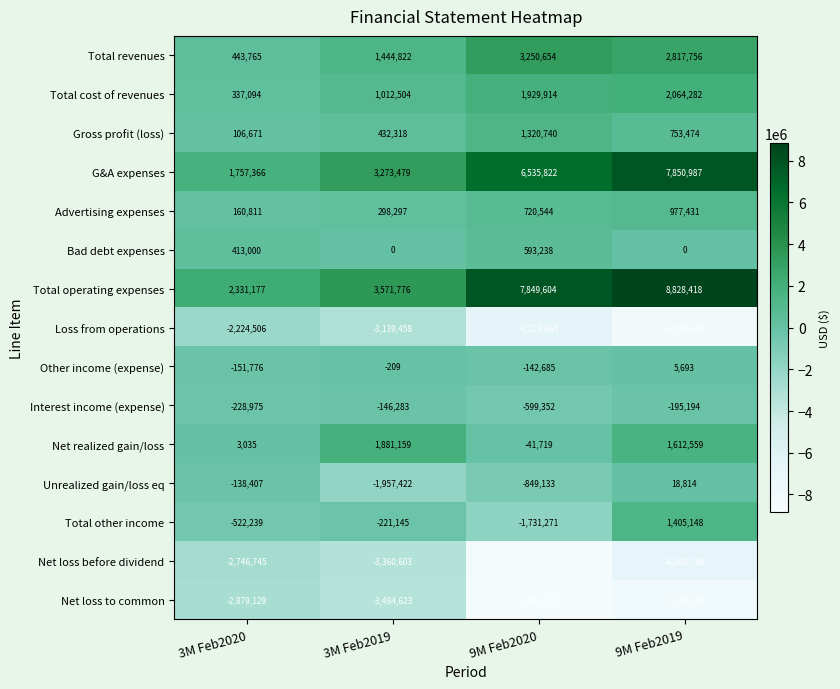

What is the smallest value displayed?

-8546526